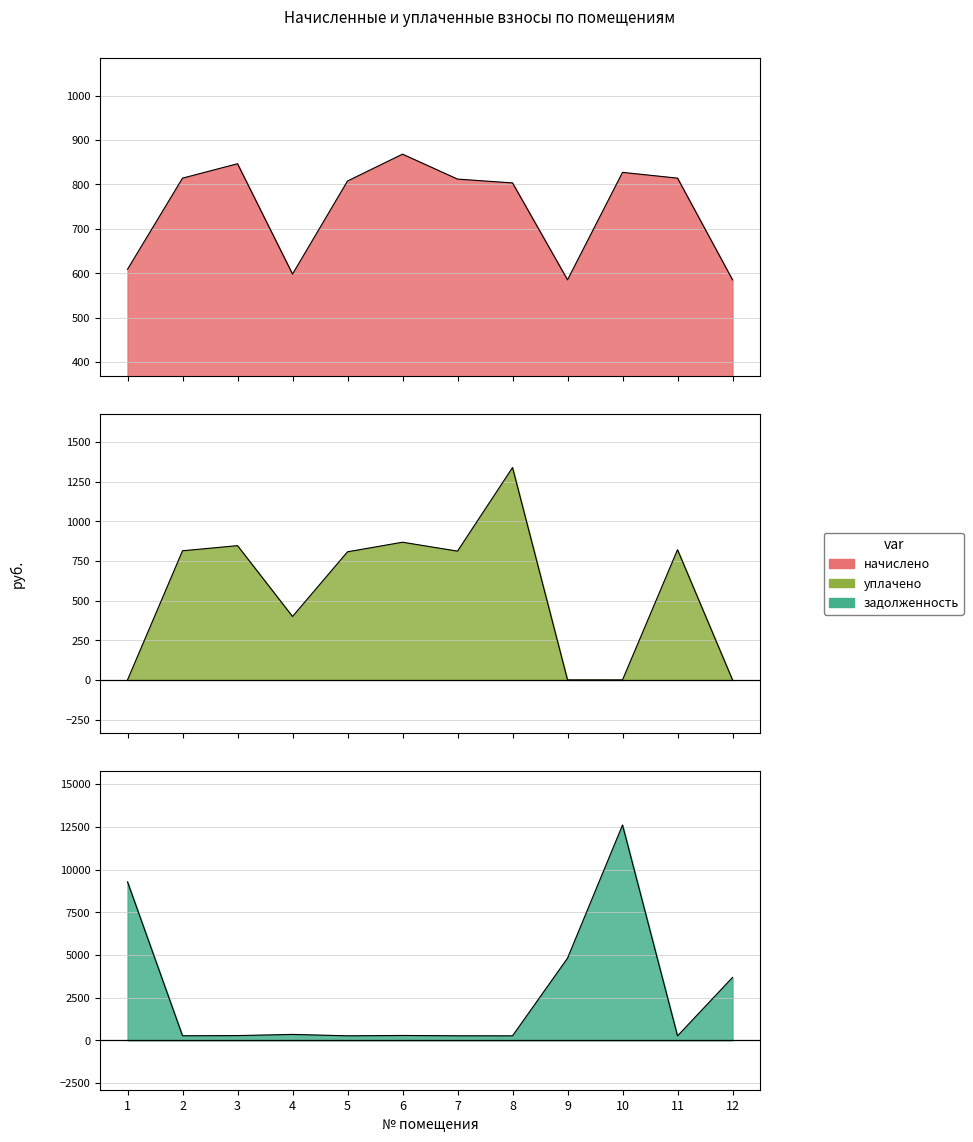

How many lines are shown in the chart?

3